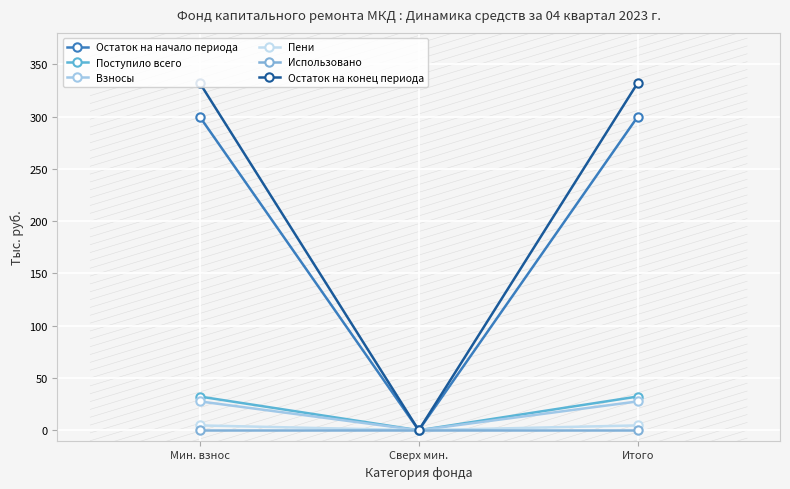

The value of Остаток на конец периода at Мин. взнос is 149.6. True or false?

False